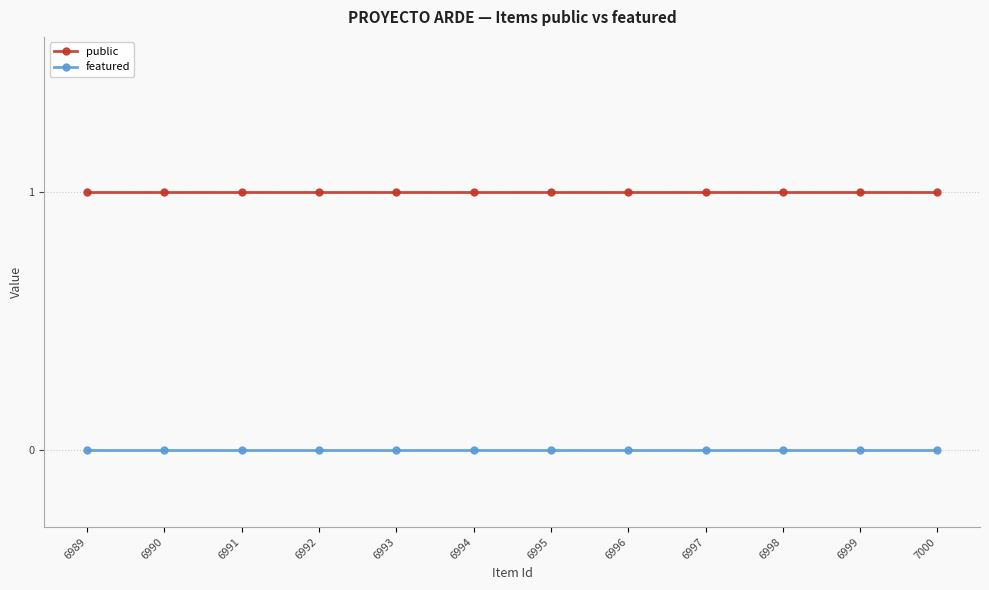

Is this an area chart (filled region under the line)?

No